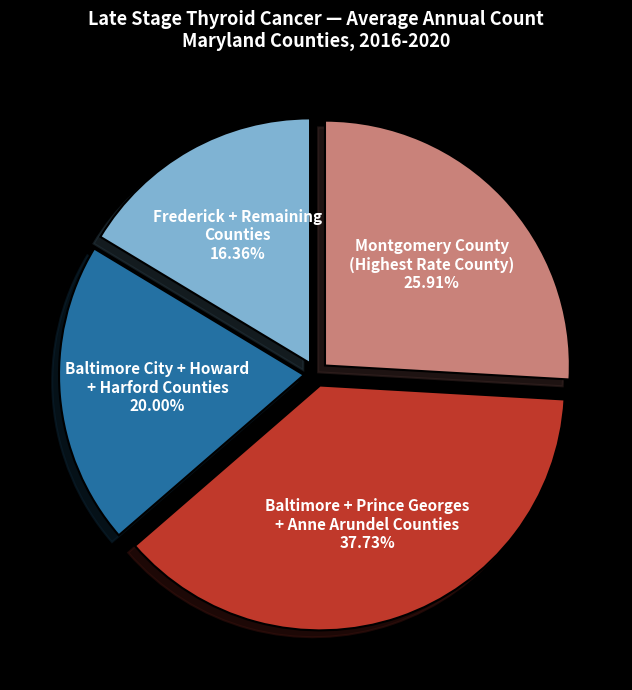

Is there a majority slice in this chart?

No